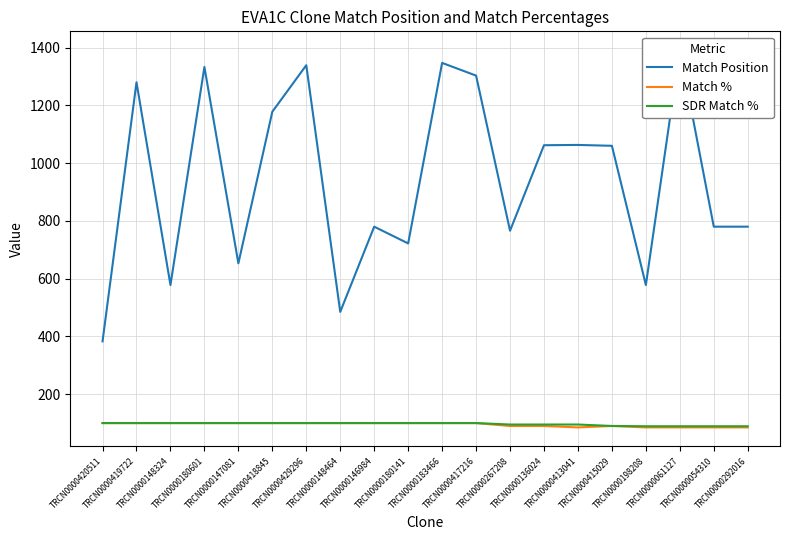

What is the label of the 8th point from the left?

TRCN0000148464